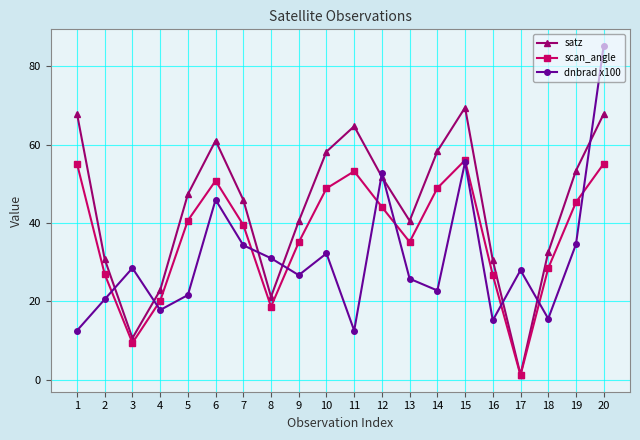

What is the total value across all series at 3?

48.4